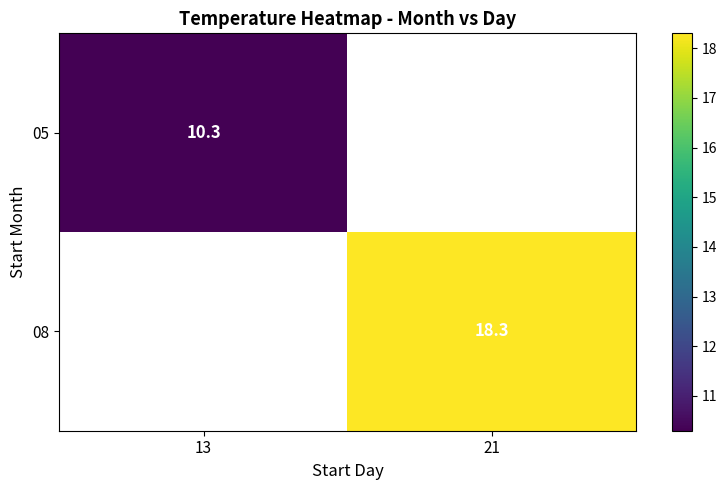

Count the number of data series in this chart.

2